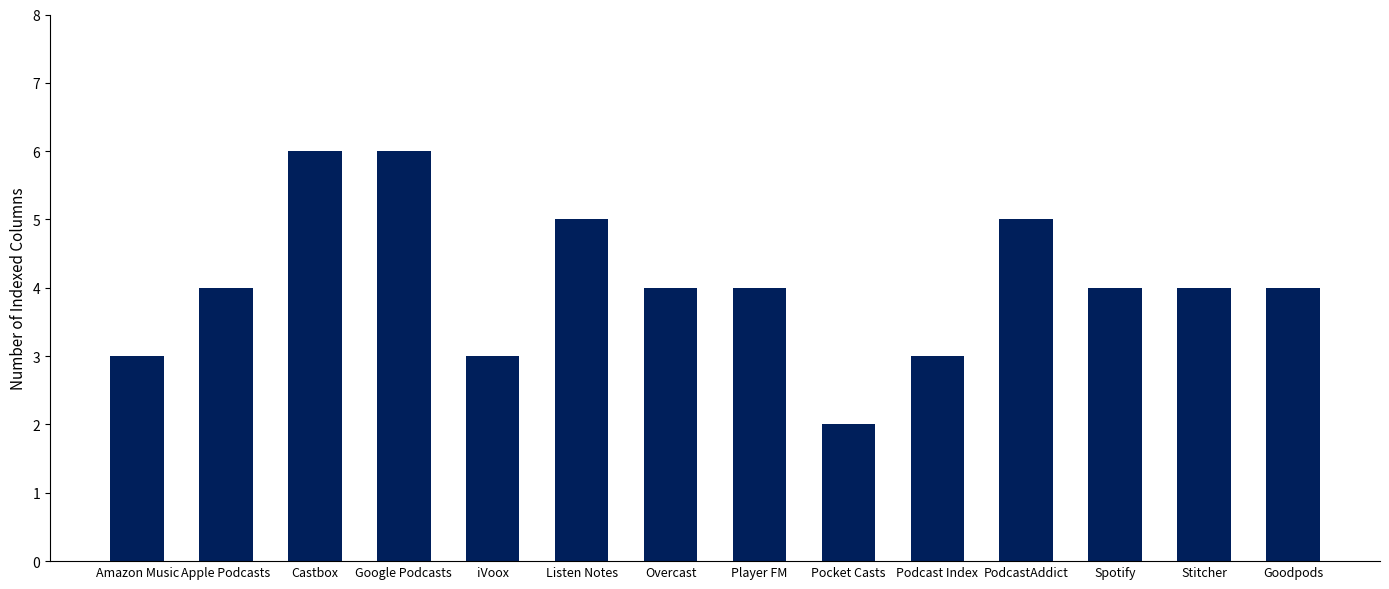

Are the bars horizontal?

No